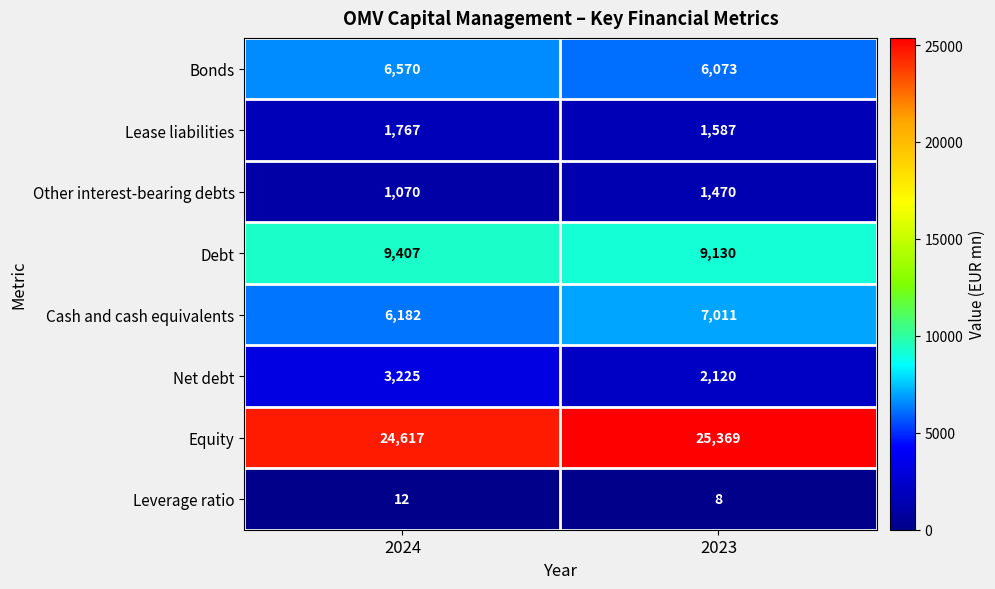

What is the difference between the highest and lowest values at 2023?

25361